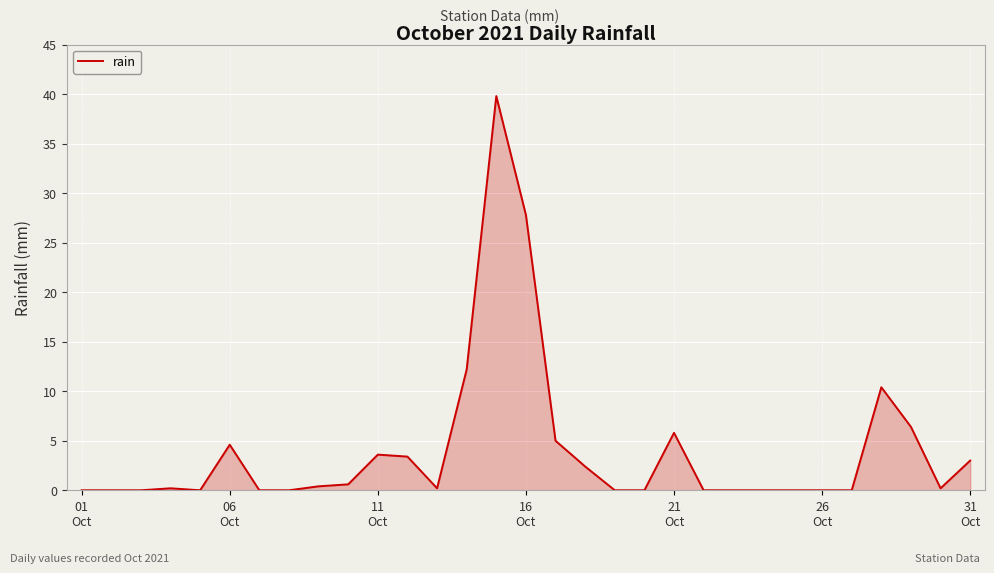

What is the maximum value shown in the chart?

39.8